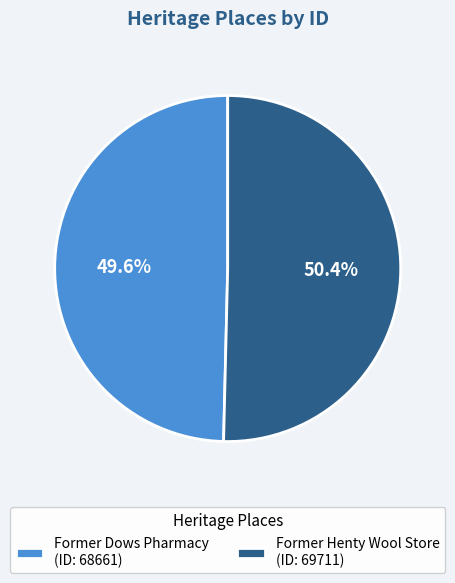

Which category has the biggest portion of the pie?

Former Henty Wool Store